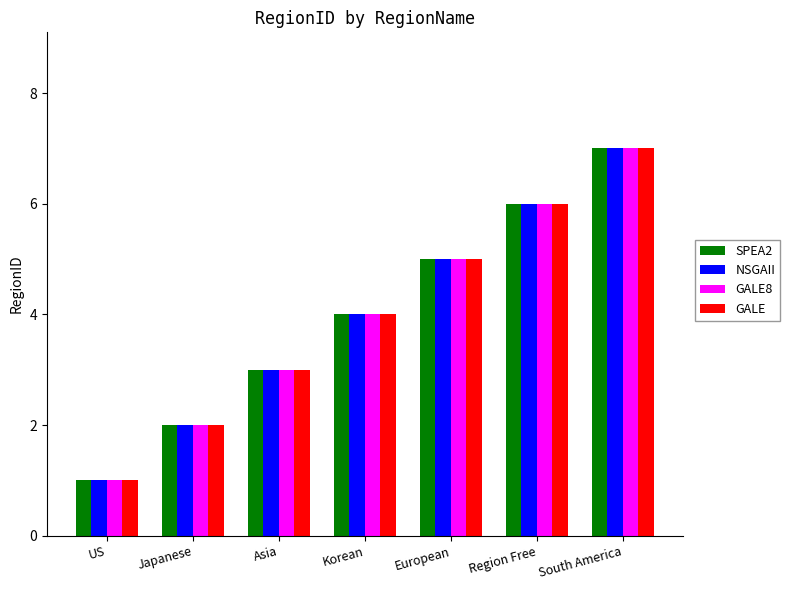

What is the sum of the NSGAII values at Korean and Region Free?

10